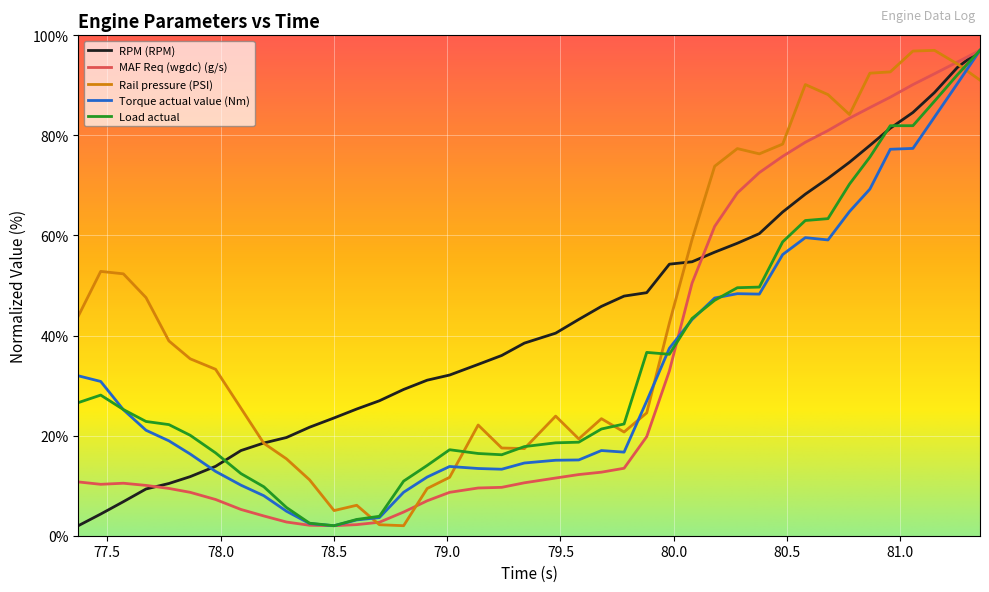

What is the highest value of the MAF Req (wgdc) (g/s) series?

97.0